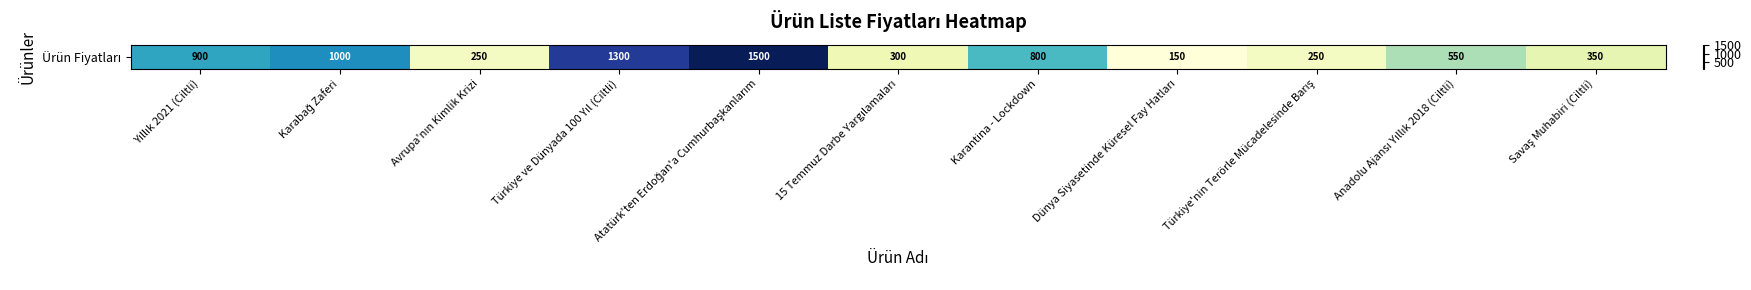

List the labels in order of value, largest first.

Atatürk'ten Erdoğan'a Cumhurbaşkanlarım, Türkiye ve Dünyada 100 Yıl (Ciltli), Karabağ Zaferi, Yıllık 2021 (Ciltli), Karantina - Lockdown, Anadolu Ajansı Yıllık 2018 (Ciltli), Savaş Muhabiri (Ciltli), 15 Temmuz Darbe Yargılamaları, Avrupa'nın Kimlik Krizi, Türkiye'nin Terörle Mücadelesinde Barış, Dünya Siyasetinde Küresel Fay Hatları